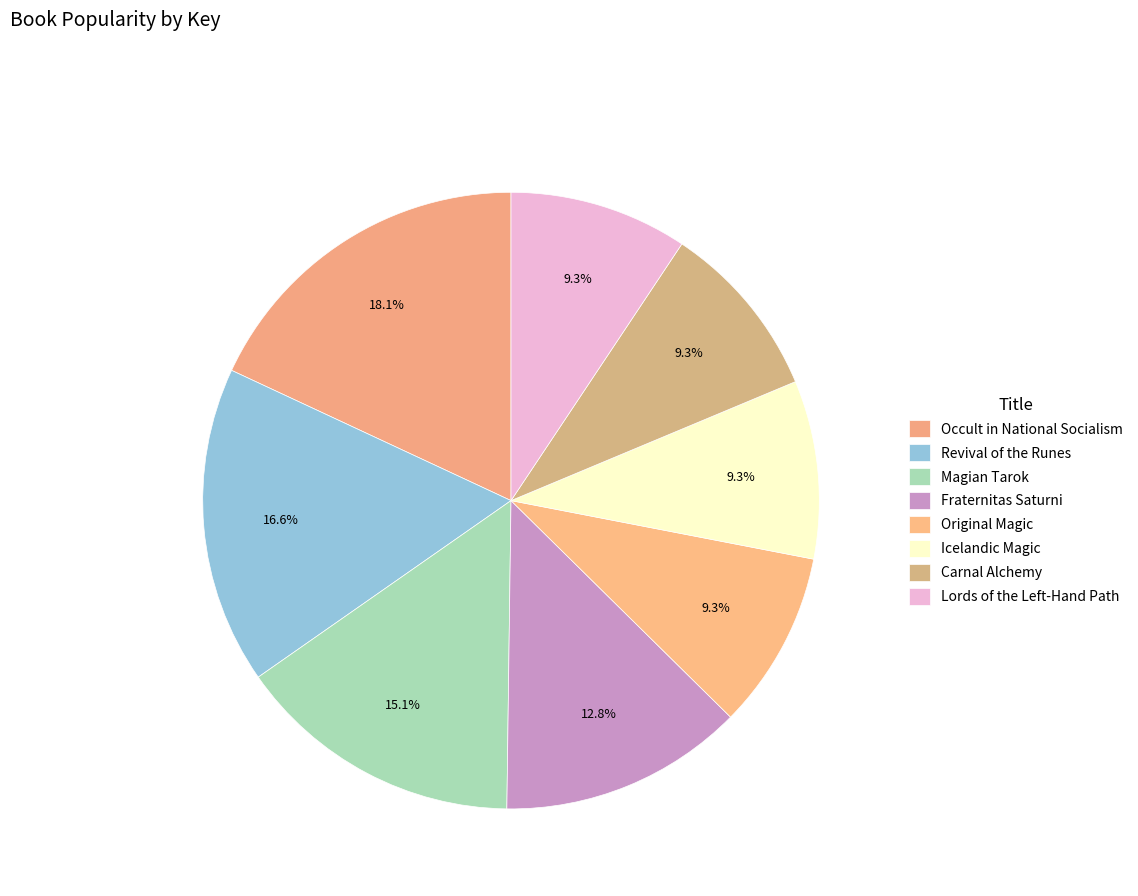

Count the number of slices in the pie.

8